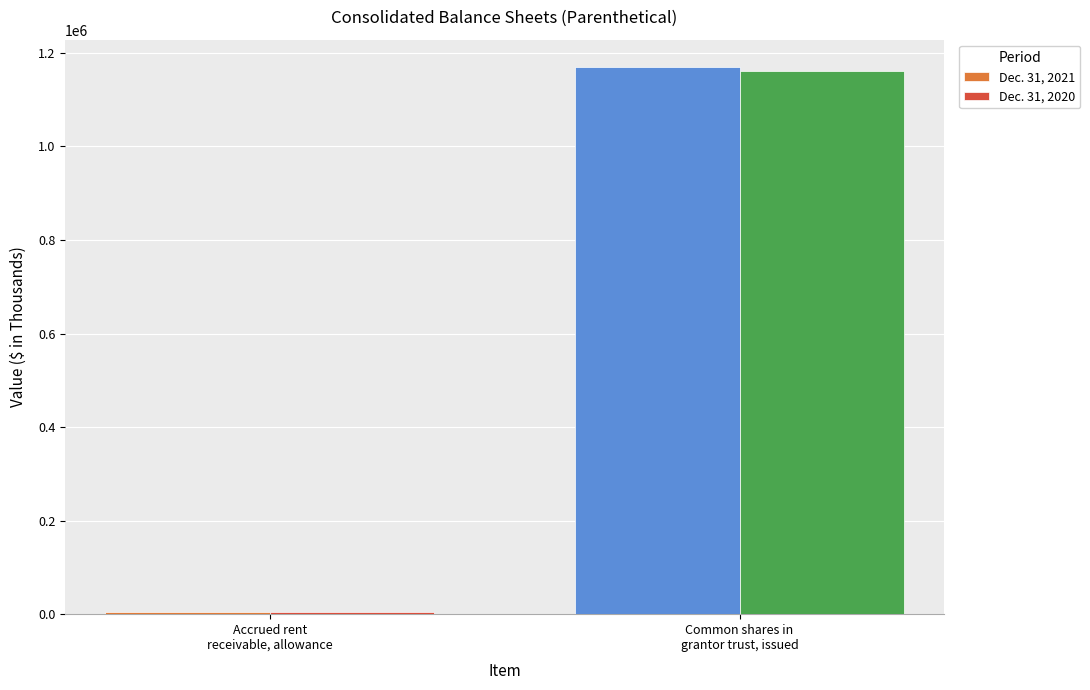

Reading left to right, transcribe all the data shown in this chart.

Dec. 31, 2021: 4133	1169703
Dec. 31, 2020: 5086	1160494